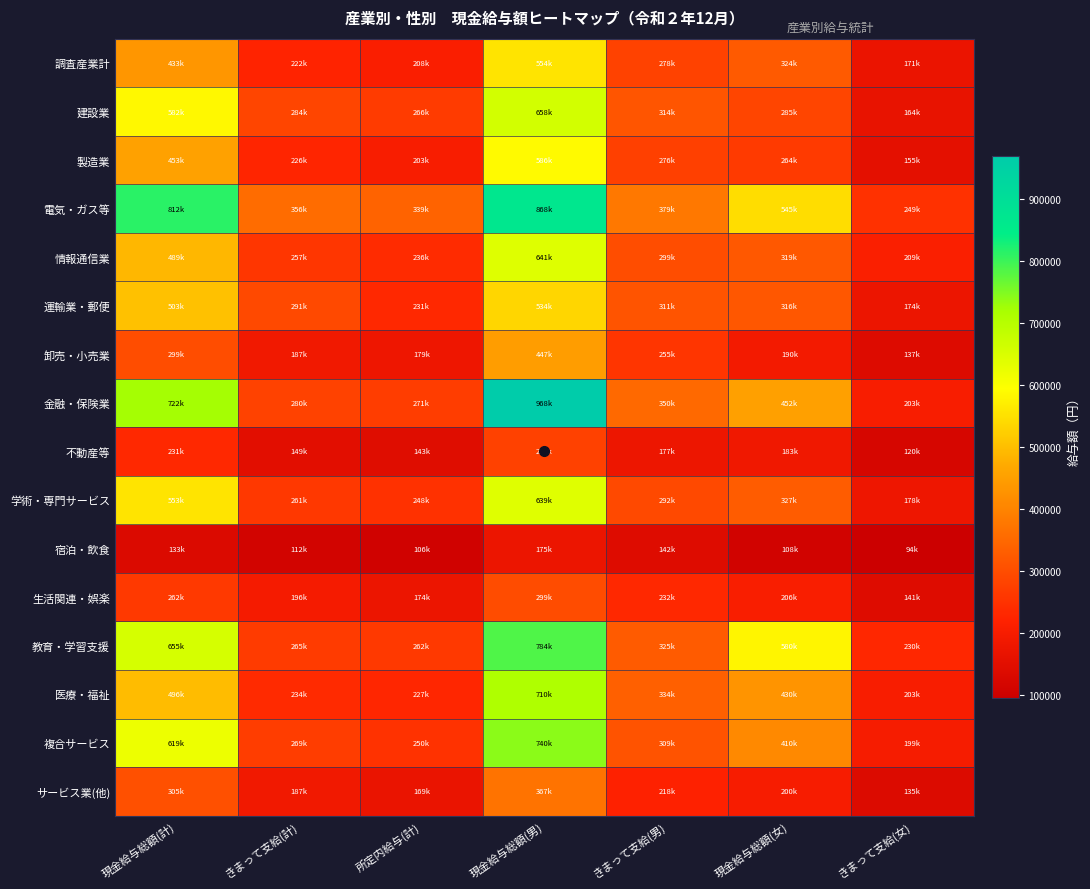

Which series has the largest total across all categories?

電気・ガス等